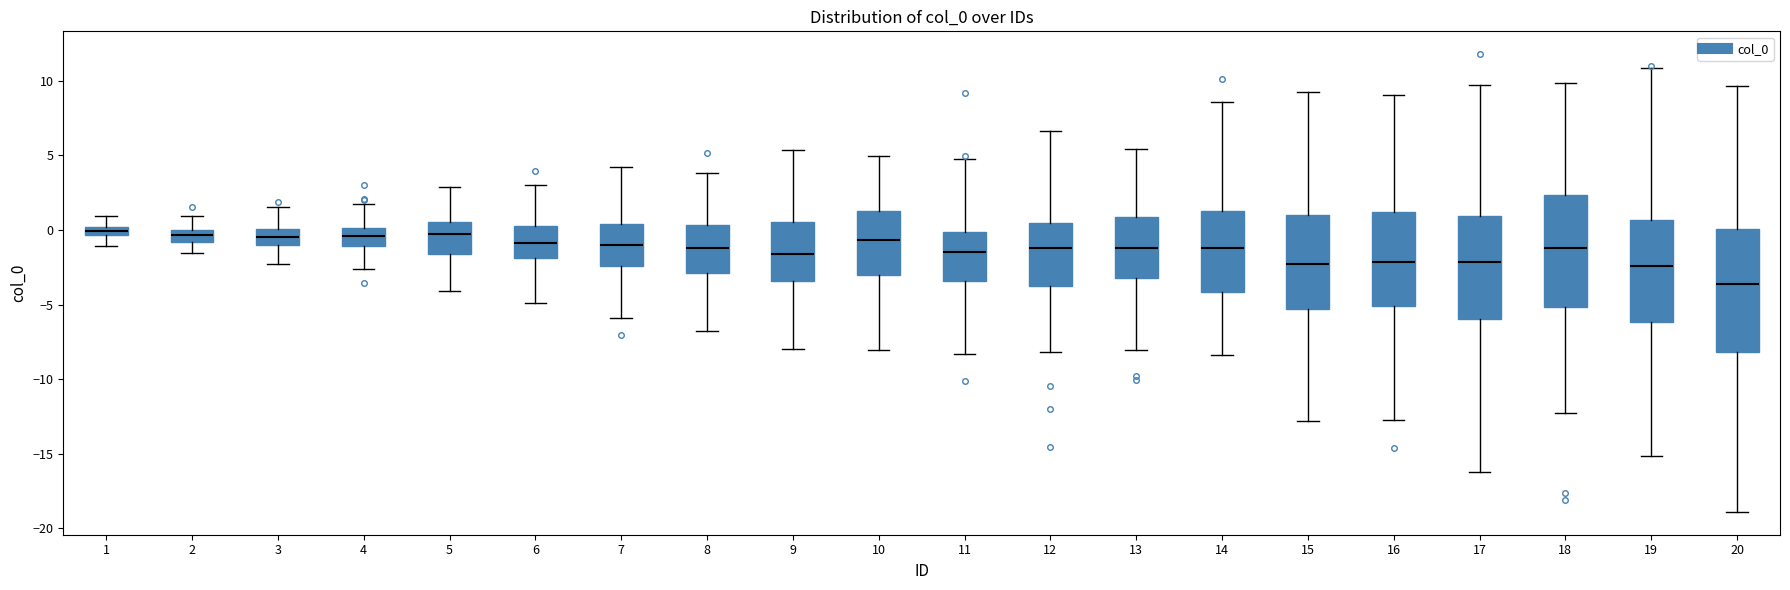

Where does the lower whisker of the box at x = 20 end on the y-axis? The values are not printed on the chart, so give them approximately, as read against the axis.

-19.0